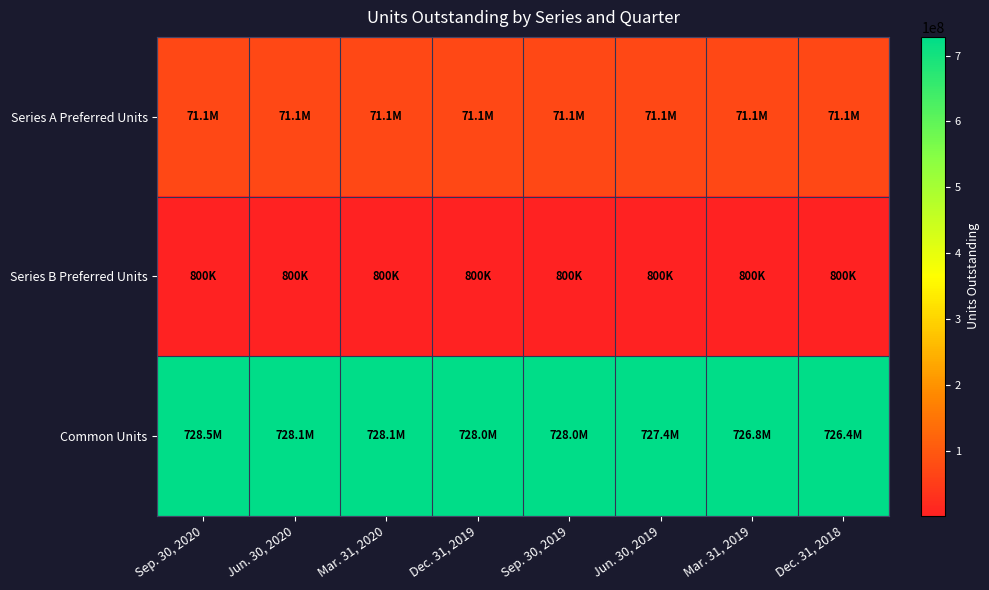

Between Jun. 30, 2019 and Mar. 31, 2019, which series saw the biggest shift?

Common Units